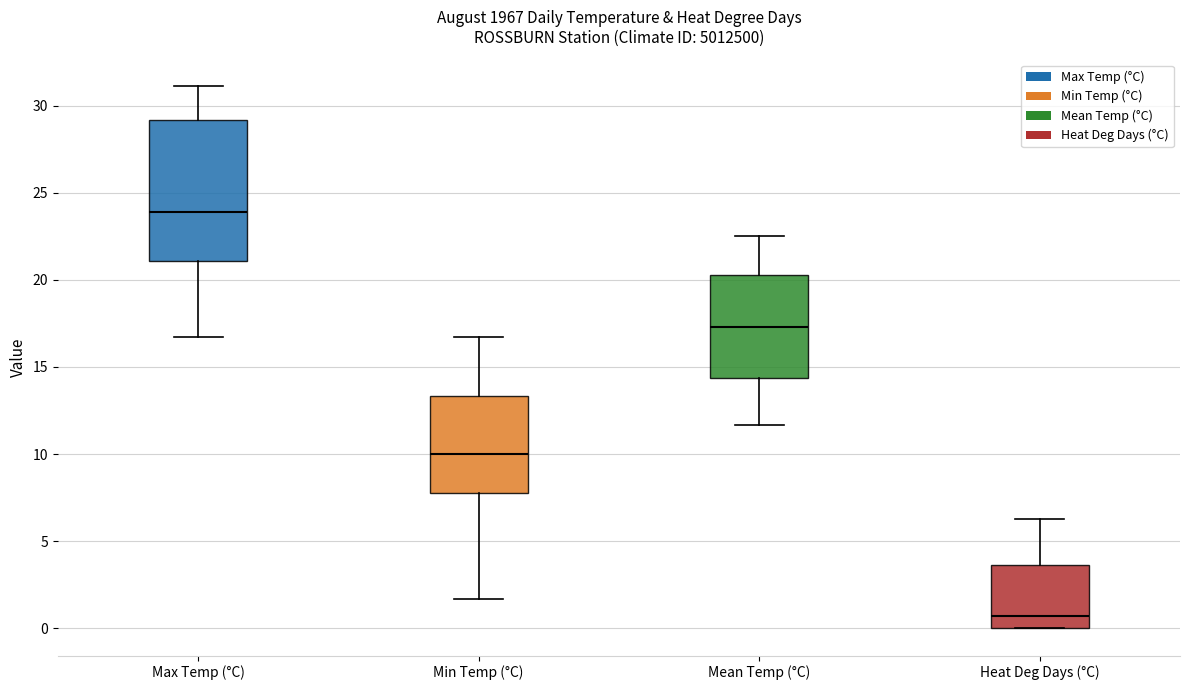

Reading left to right, transcribe this box plot: for each box, give where its median line is, the range the box spans, and where its two whiskers end, as read against the y-axis. The values are not printed on the chart, so give them approximately, as read against the axis.

Max Temp (°C): median 24.0, box 21.0 to 29.0, whiskers 16.5 to 31.0
Min Temp (°C): median 10.0, box 8.0 to 13.5, whiskers 1.5 to 16.5
Mean Temp (°C): median 17.5, box 14.5 to 20.5, whiskers 11.5 to 22.5
Heat Deg Days (°C): median 0.5, box 0.0 to 3.5, whiskers 0.0 to 6.5